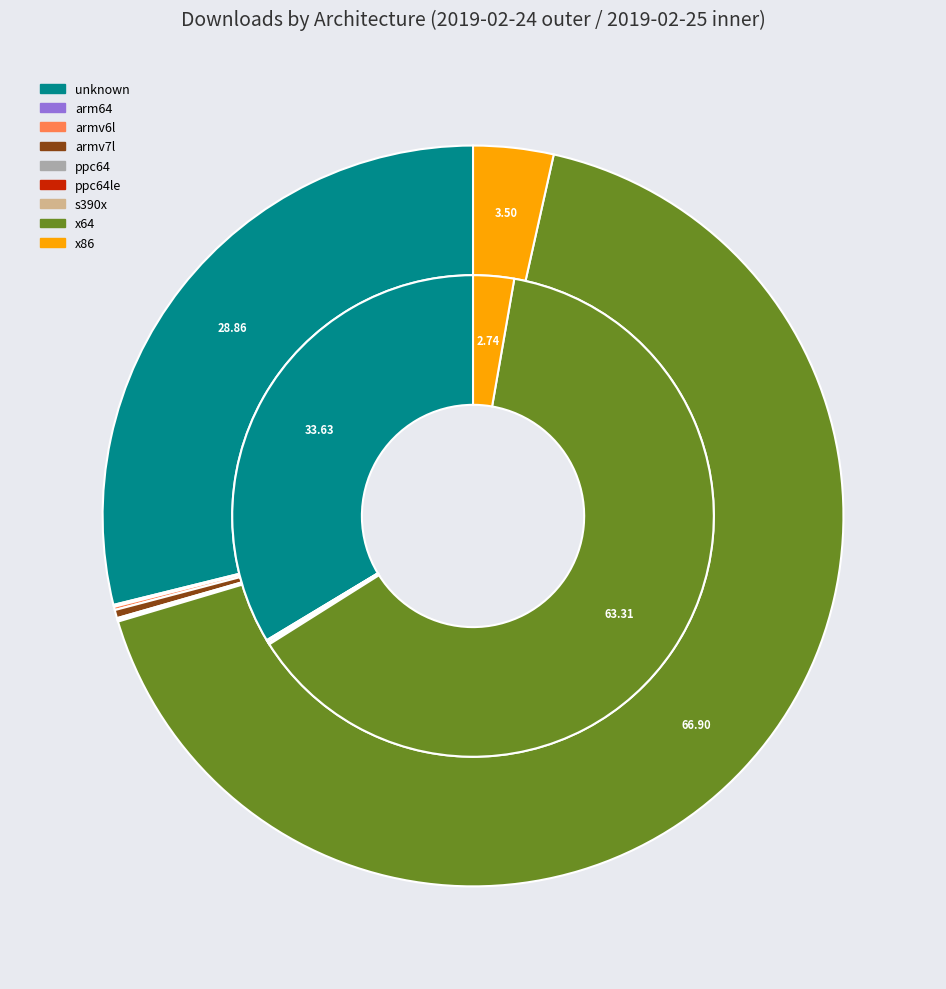

Count the number of slices in the pie.

9